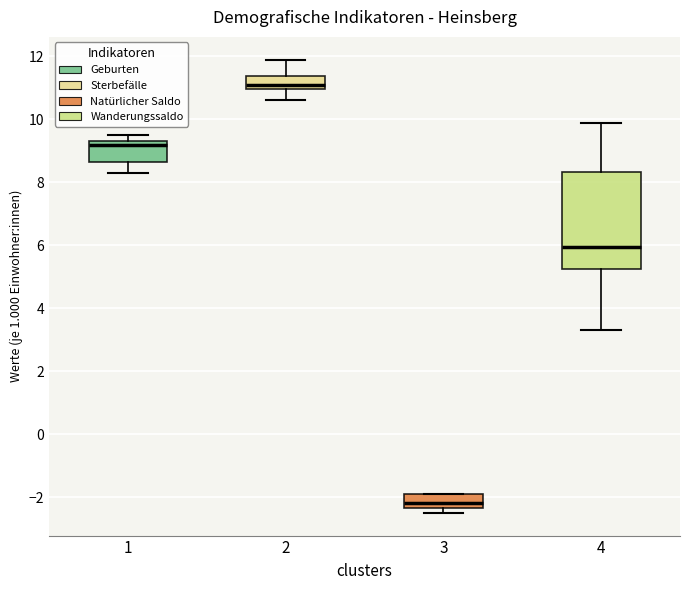

Reading left to right, read every box against the y-axis: the position of its median line, the range the box covers, and the ends of its whiskers. The values are not printed on the chart, so give them approximately, as read against the axis.

1: median 9.2, box 8.6 to 9.4, whiskers 8.4 to 9.6
2: median 11.2, box 11.0 to 11.4, whiskers 10.6 to 12.0
3: median -2.2, box -2.4 to -1.8, whiskers -2.4 (just below the box's lower edge) to -1.8
4: median 6.0, box 5.2 to 8.4, whiskers 3.4 to 10.0